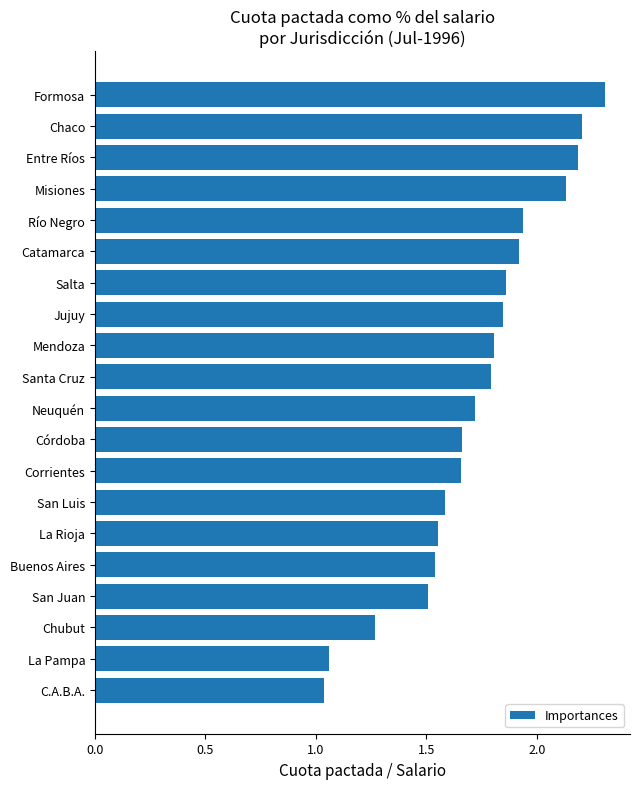

Between Catamarca and San Juan, which is larger?

Catamarca